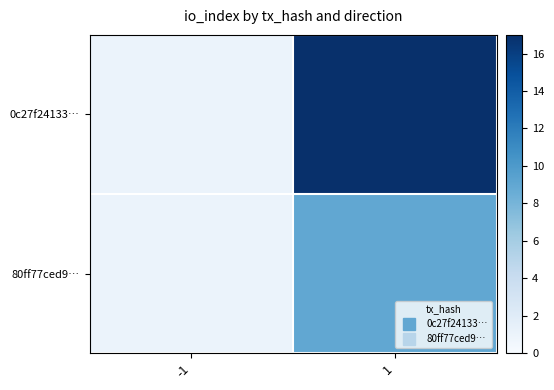

Rank the series at 1 from highest to lowest value.

0c27f24133…, 80ff77ced9…